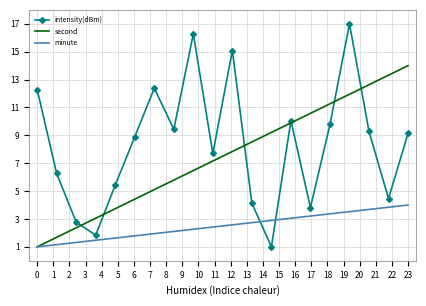

Rank the series by their maximum value, from highest to lowest.

intensity(dBm), second, minute